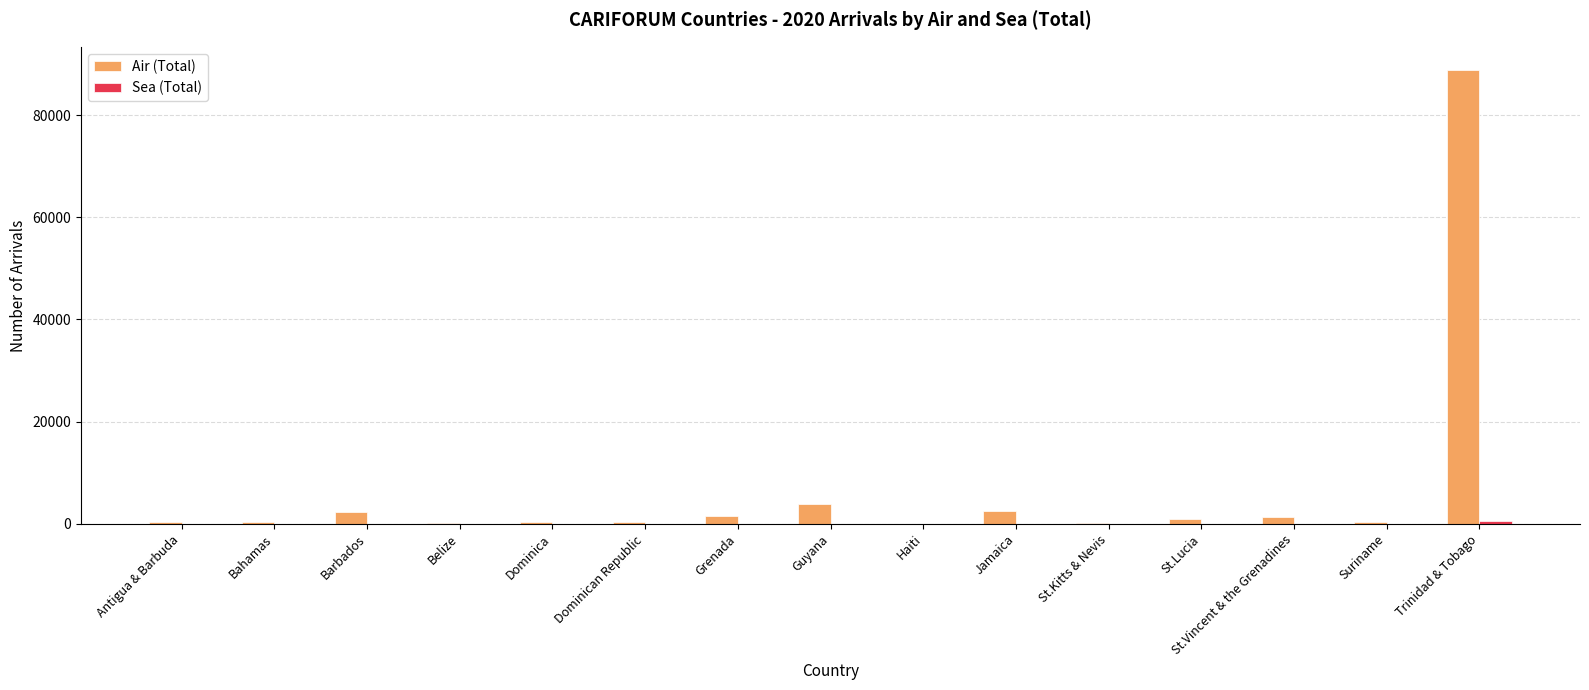

Which series has the largest total across all categories?

Air (Total)